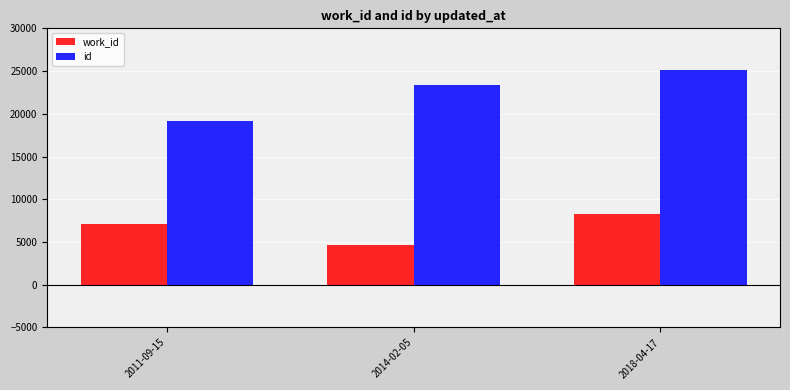

How many bars are there in each group?

2